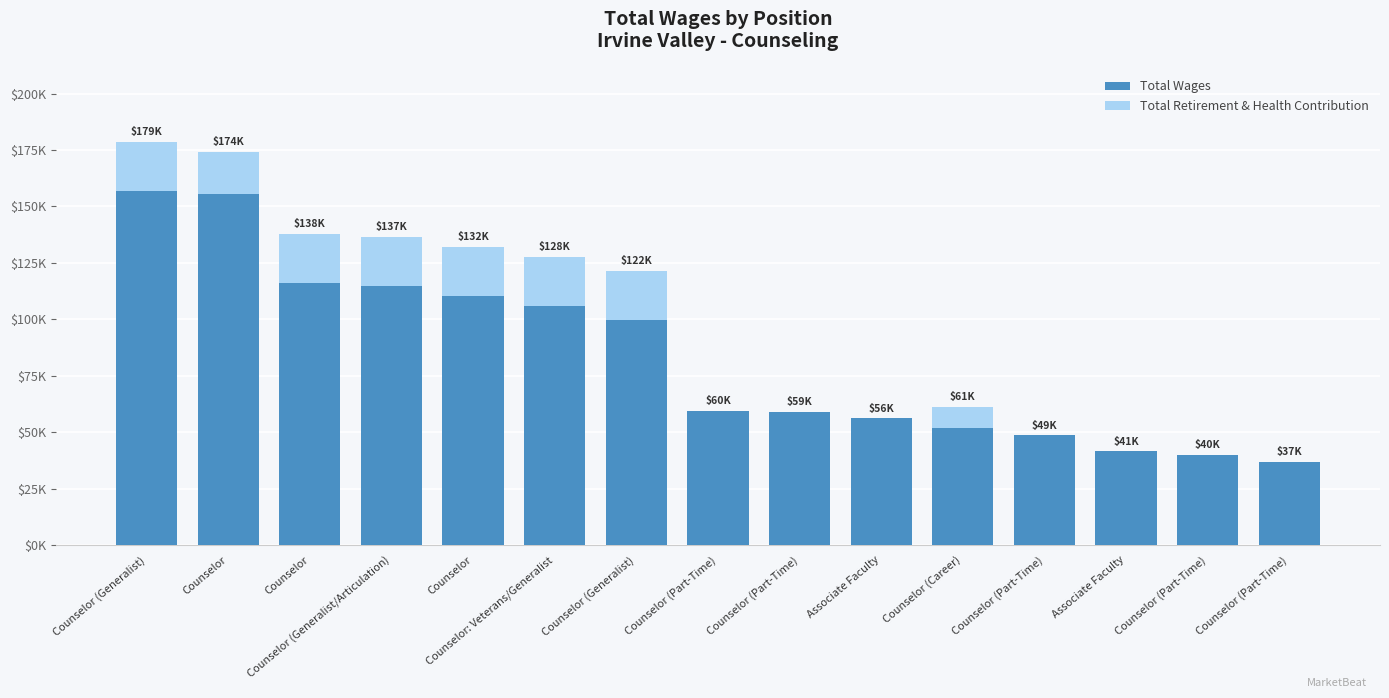

Which series changed the most between Counselor: Veterans/Generalist and Counselor (Generalist)?

Total Wages